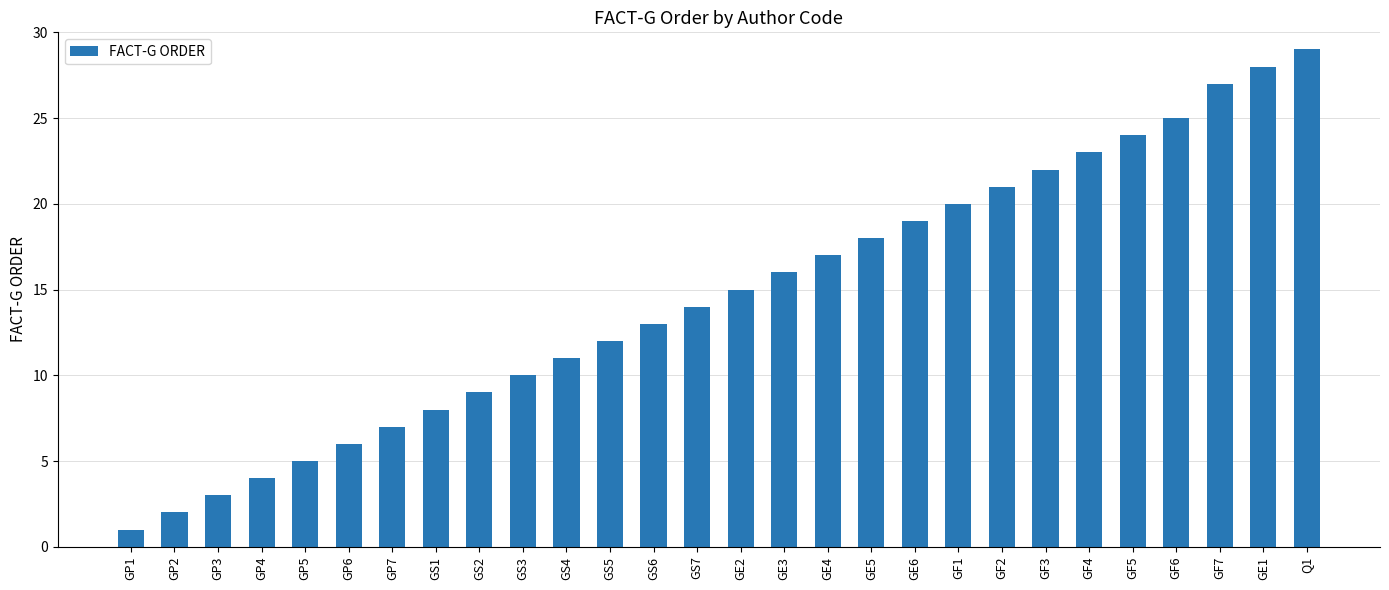

True or false: the data shows 3 at GS7.

False